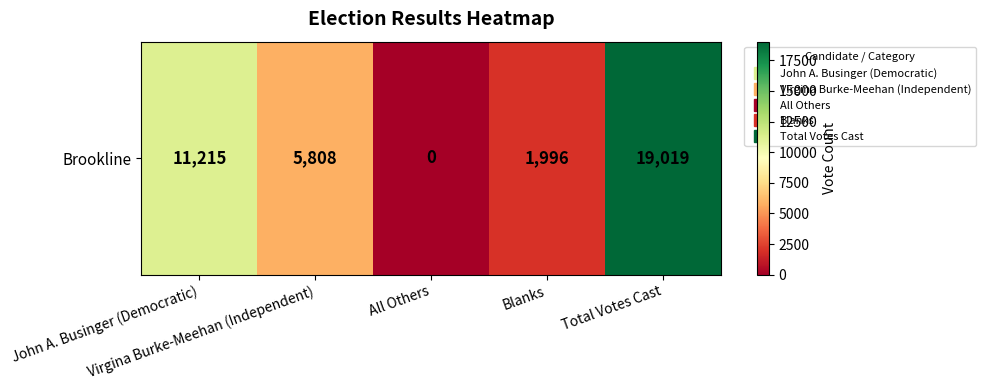

List the labels in order of value, smallest first.

All Others, Blanks, Virgina Burke-Meehan (Independent), John A. Businger (Democratic), Total Votes Cast